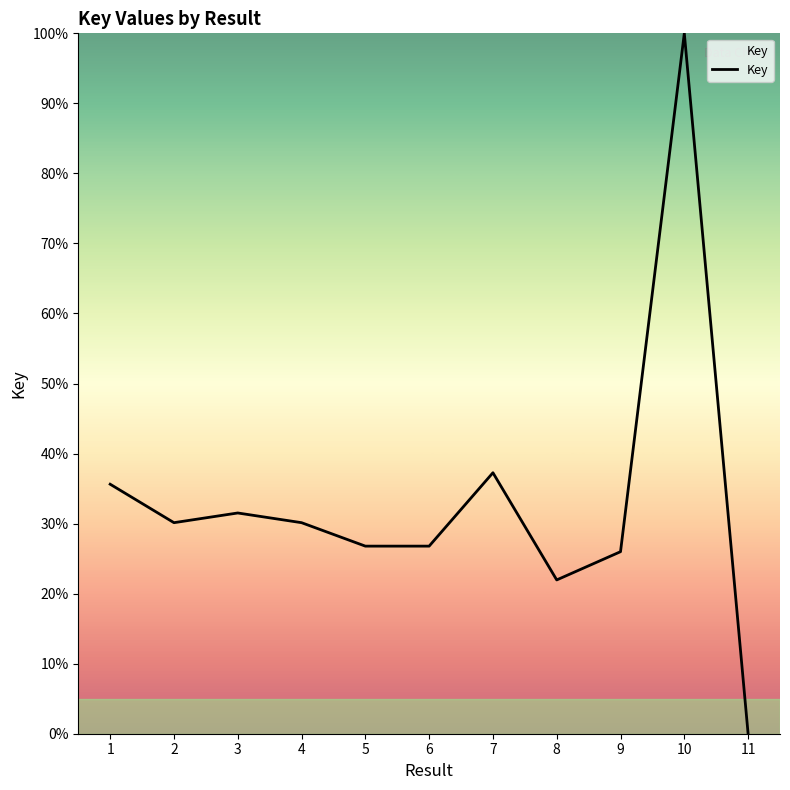

Where is the first local minimum?

2